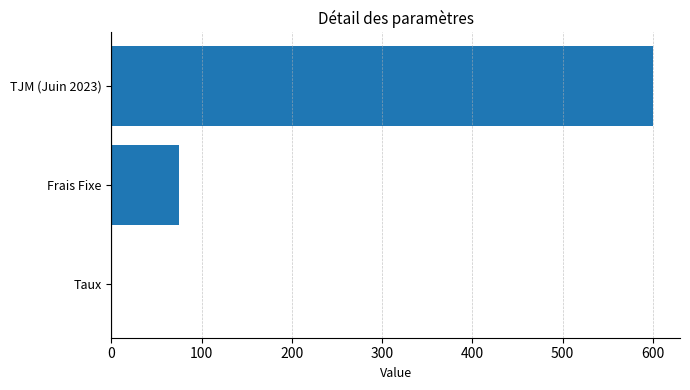

Reading top to bottom, extract all data points from this chart.

TJM (Juin 2023)=600.0	Frais Fixe=75.0	Taux=0.1